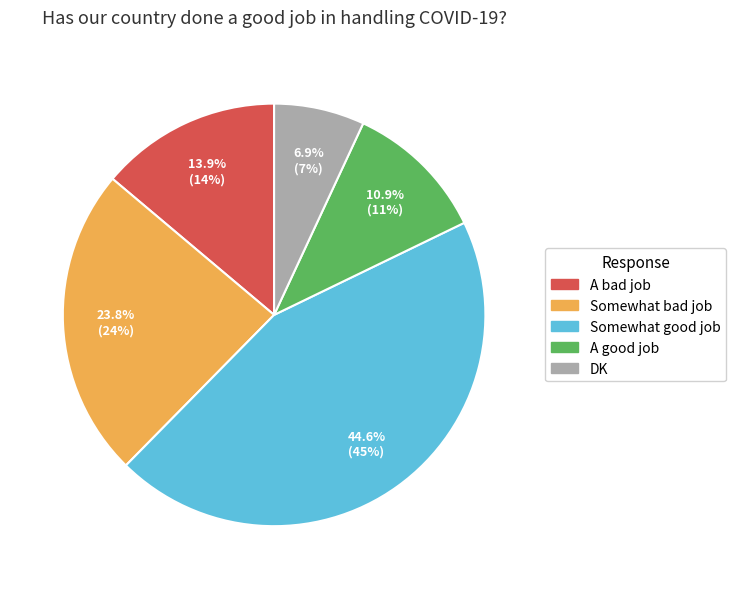

Do A good job and Somewhat good job together represent more than half of the pie?

Yes